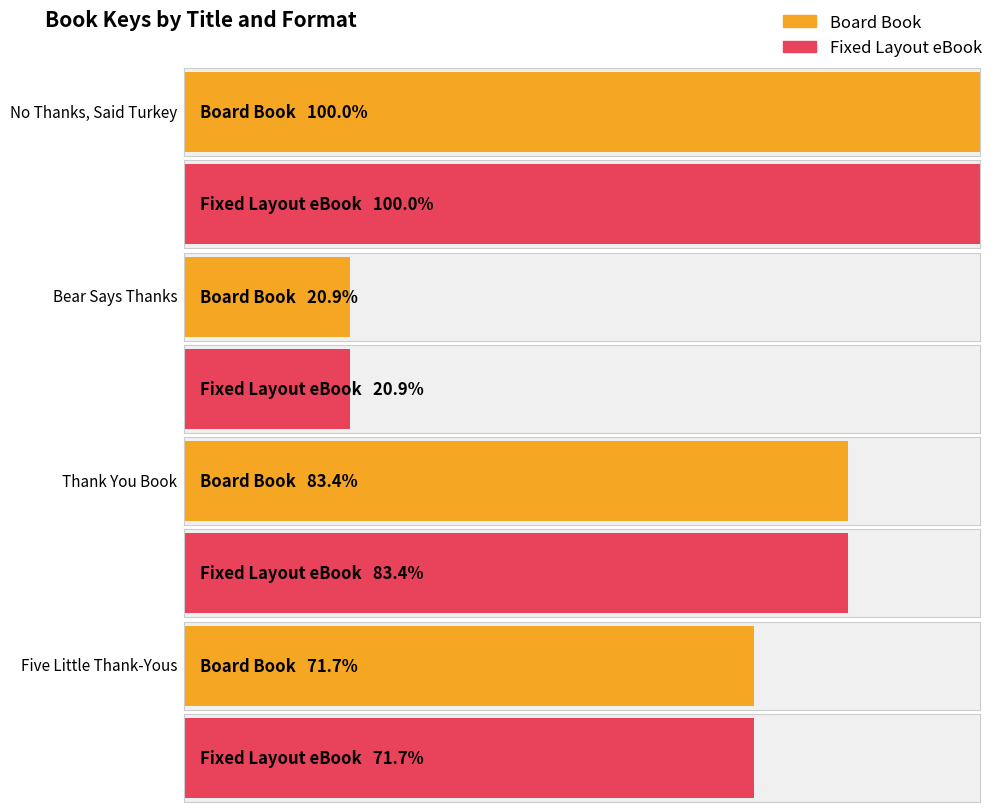

Which series changed the most between No Thanks, Said Turkey and Five Little Thank-Yous?

Board Book